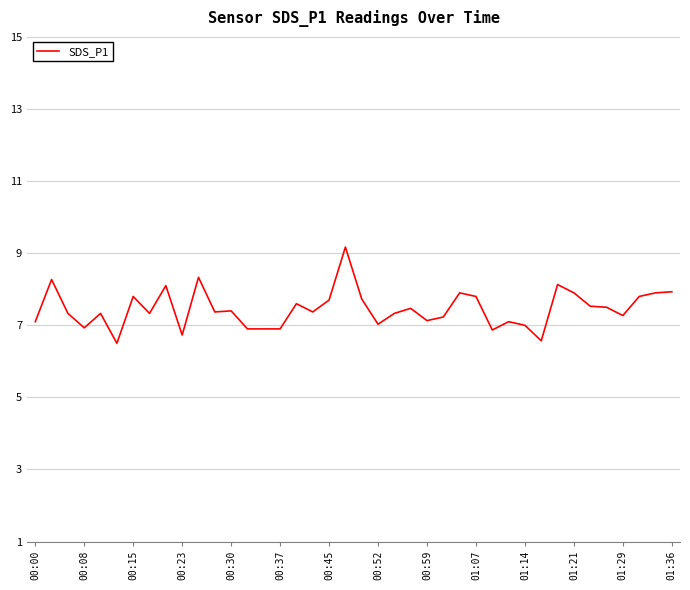

What is the difference between the maximum and minimum values?

2.7